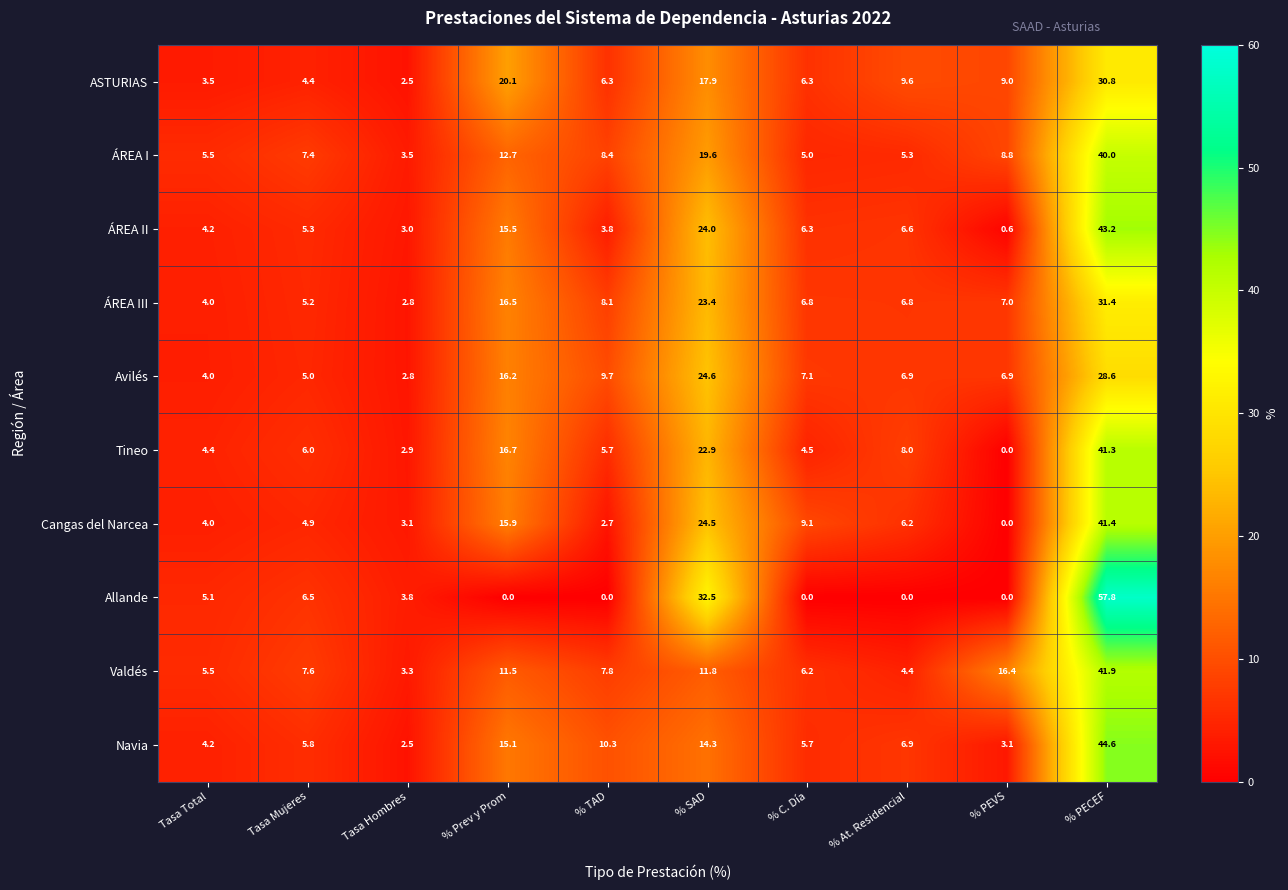

The value of Navia at % SAD is 21.2. True or false?

False